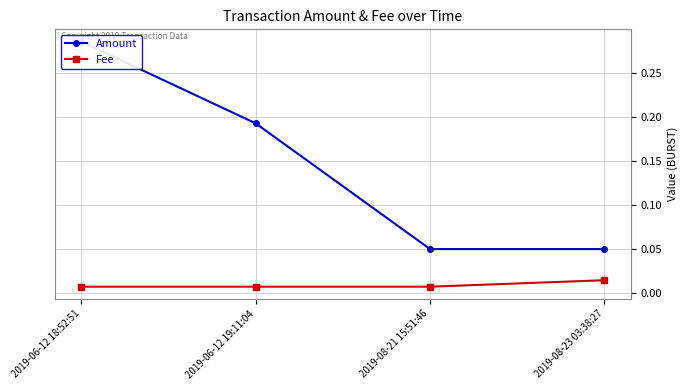

True or false: Amount and Fee cross at least once.

False